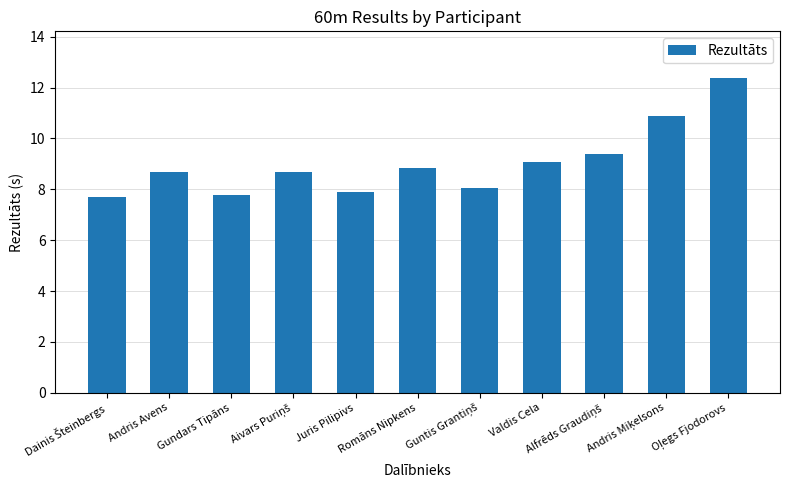

What position from the right is Andris Avens?

10